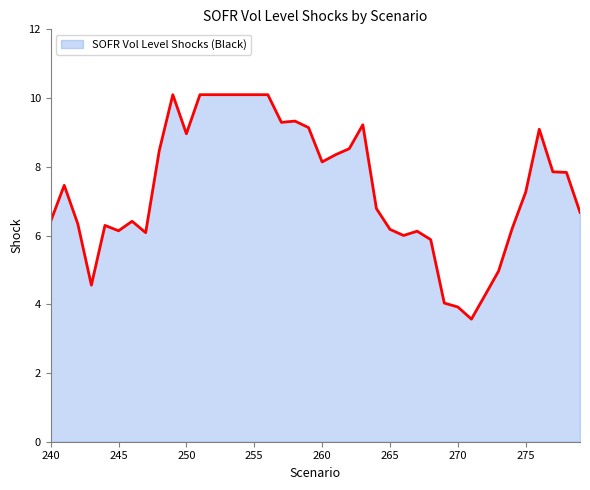

What is the minimum value shown in the chart?

3.6